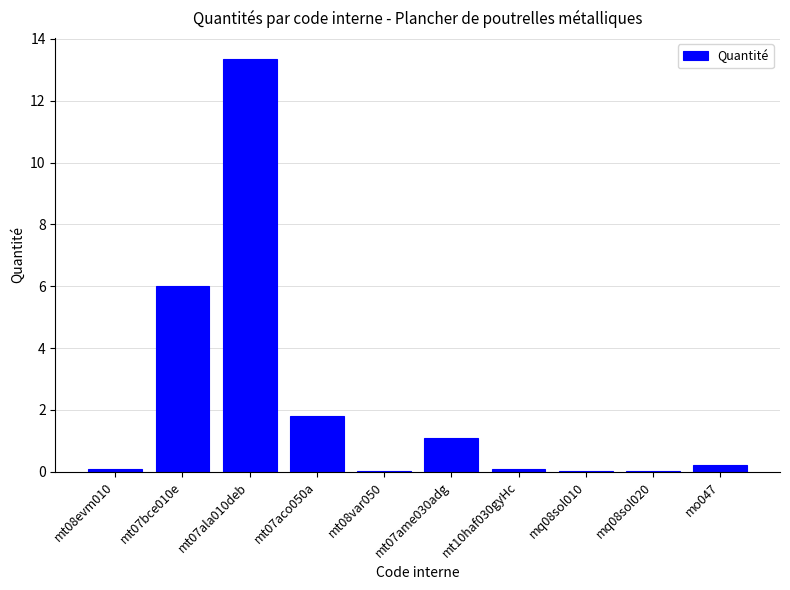

How many categories are shown in the chart?

10